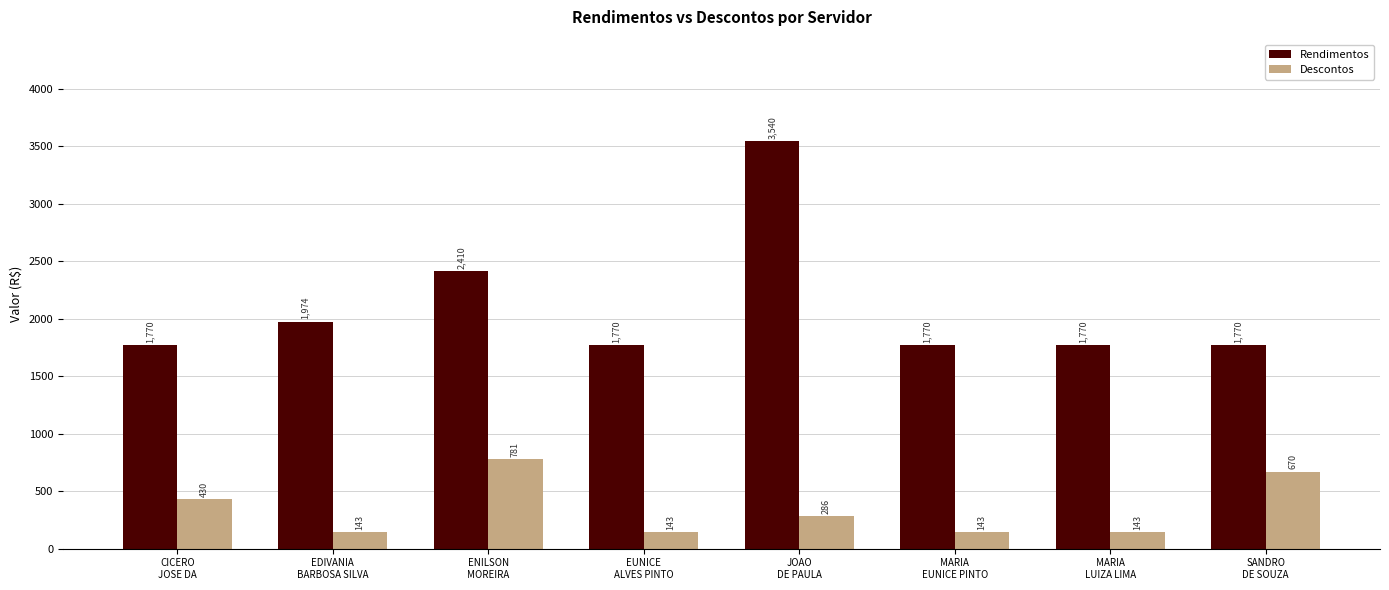

Where is Descontos nearest to the value 462?

CICERO
JOSE DA